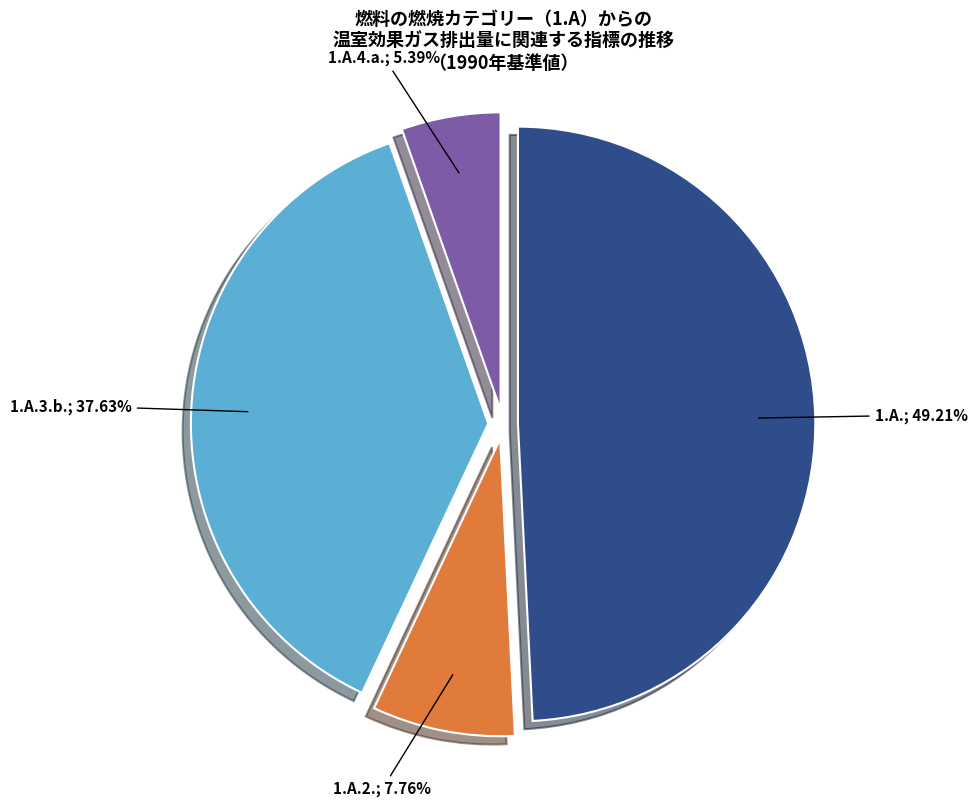

Is there any slice that represents more than half of the pie?

No